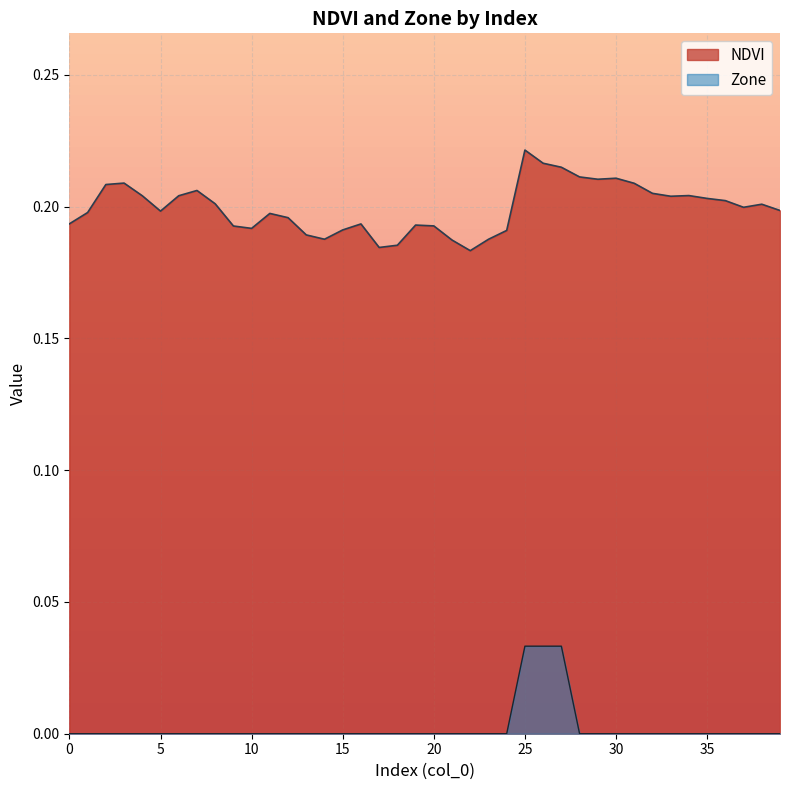

Is the value of Zone at 1 greater than the value of NDVI at 4?

No